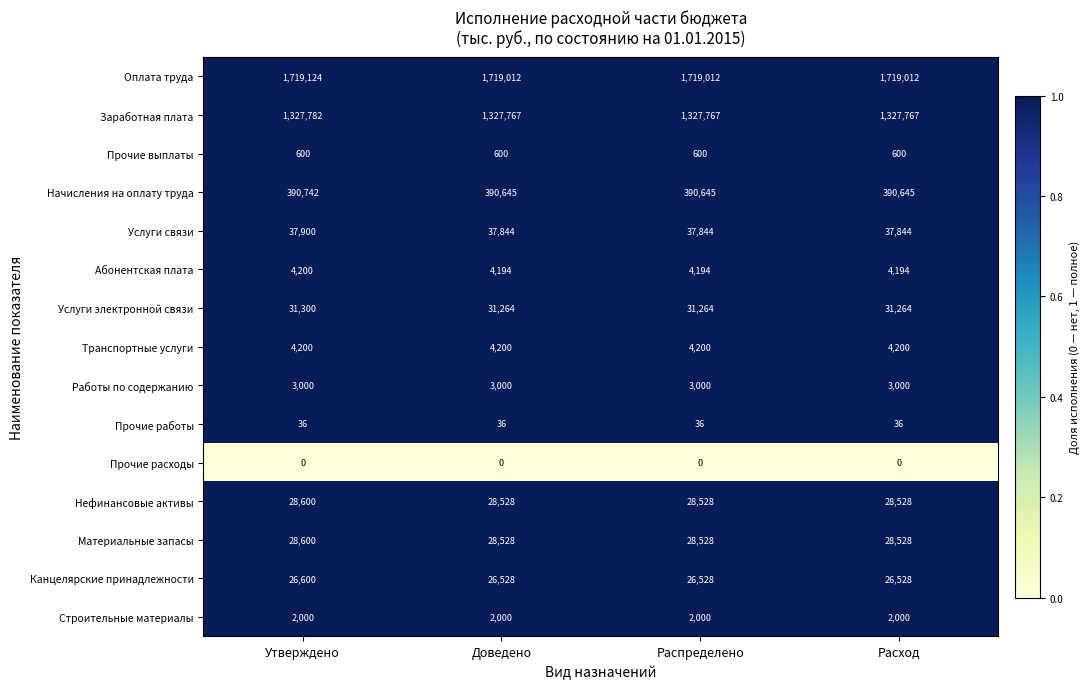

What is the difference between the maximum and minimum values in the Канцелярские принадлежности series?

72